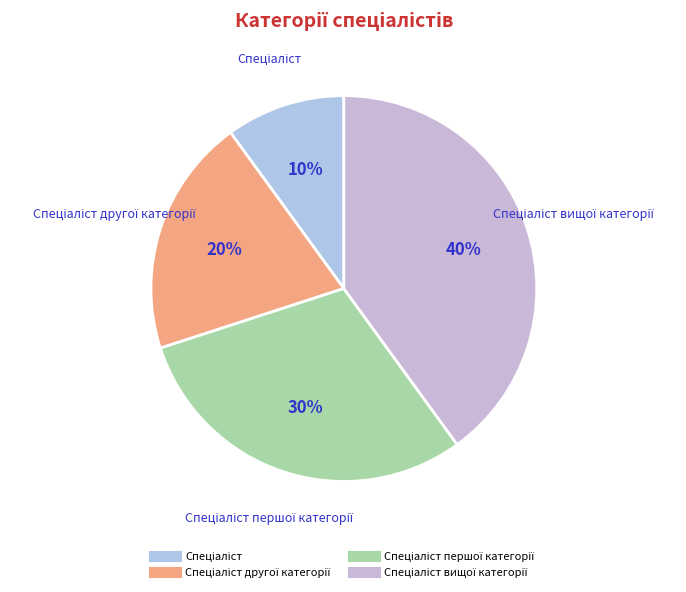

How many segments does this pie chart have?

4